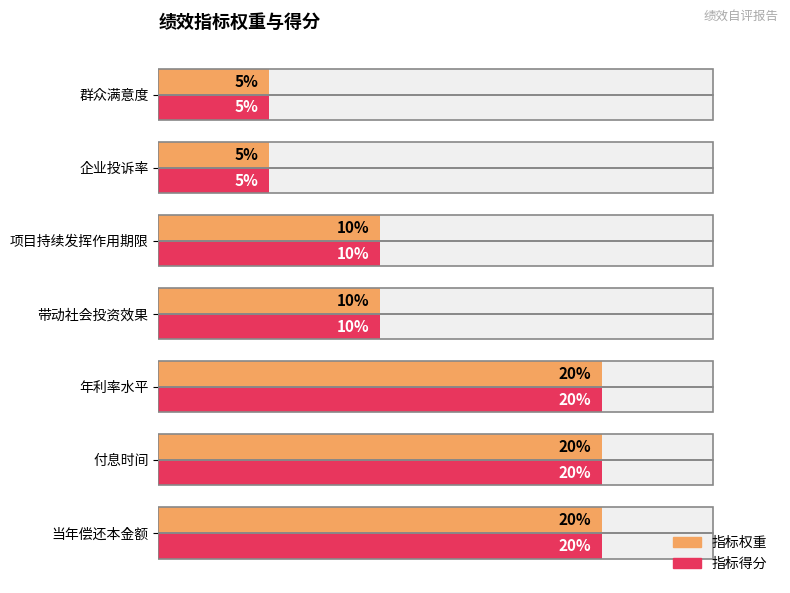

What is the lowest value of the 指标得分 series?

5